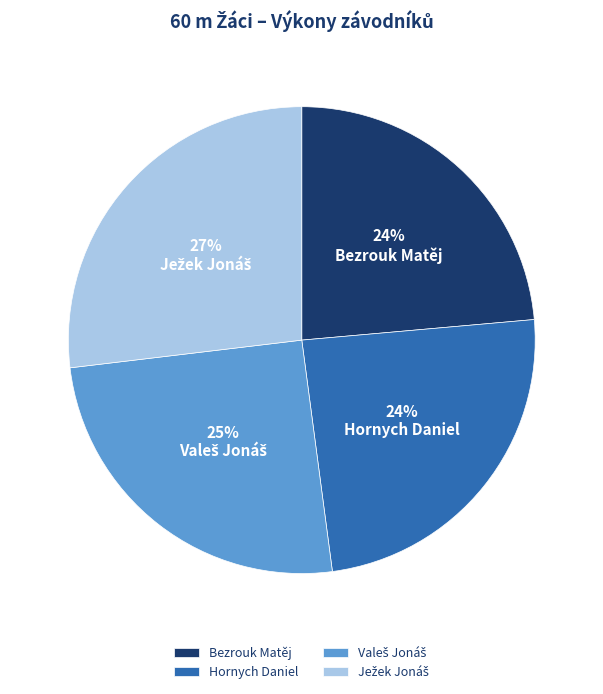

To the nearest percent, what portion does Bezrouk Matěj represent?

24%